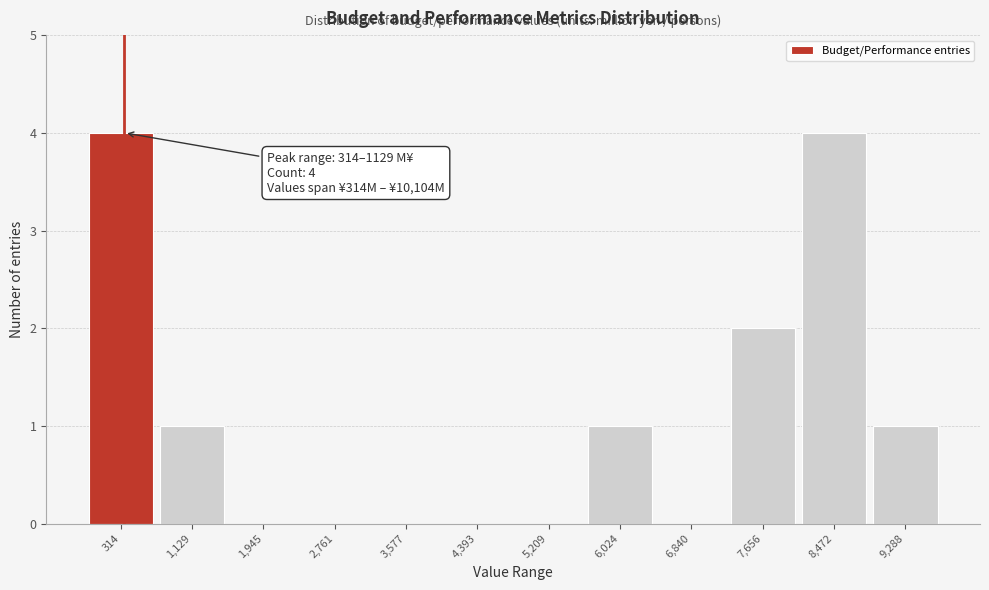

Reading left to right, extract all data points from this chart.

314=4	1,129=1	1,945=0	2,761=0	3,577=0	4,393=0	5,209=0	6,024=1	6,840=0	7,656=2	8,472=4	9,288=1